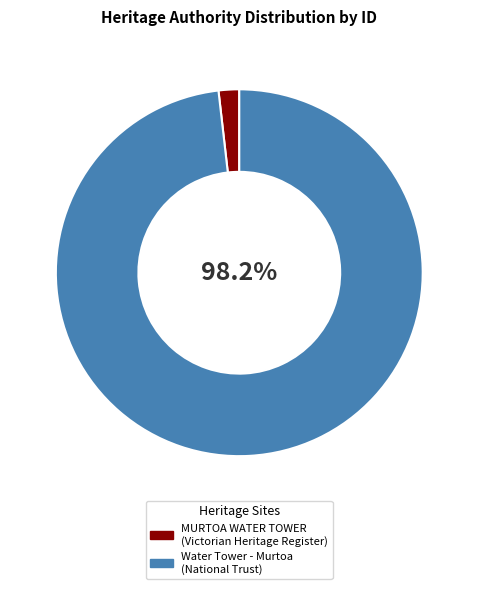

Do Water Tower - Murtoa and MURTOA WATER TOWER together represent more than half of the pie?

Yes